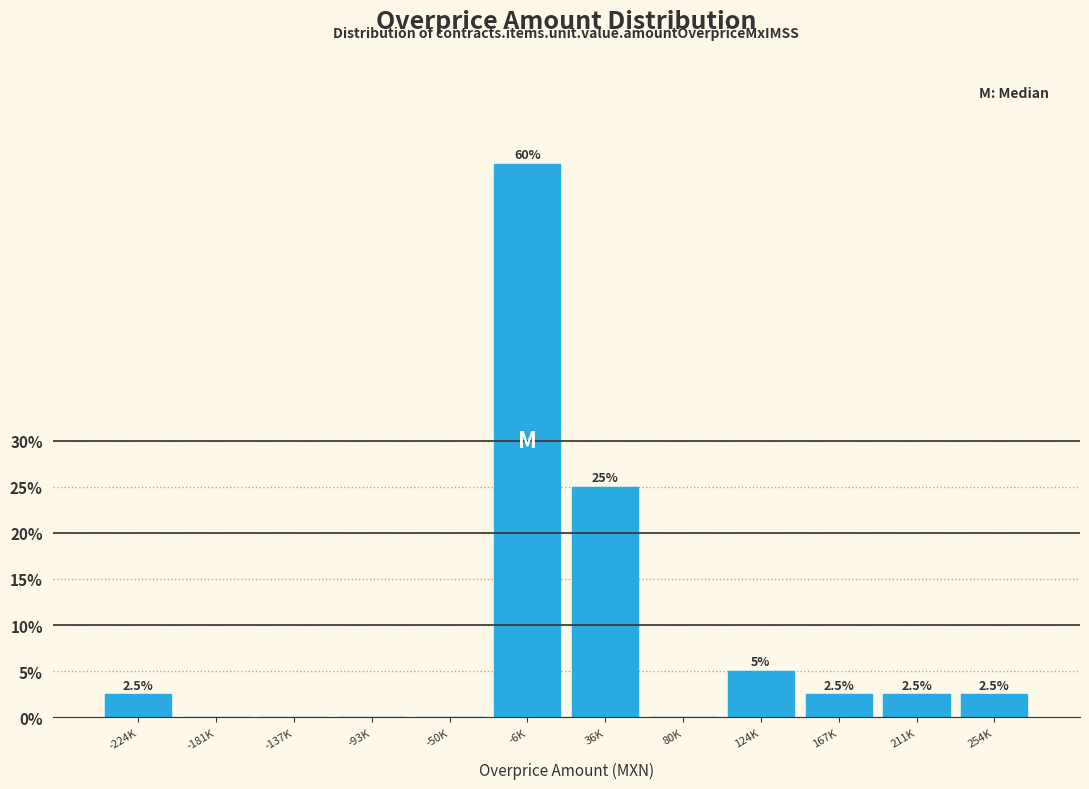

Reading right to left, list all the values displayed in this chart.

254K=2.5	211K=2.5	167K=2.5	124K=5.0	80K=0.0	36K=25.0	-6K=60.0	-50K=0.0	-93K=0.0	-137K=0.0	-181K=0.0	-224K=2.5